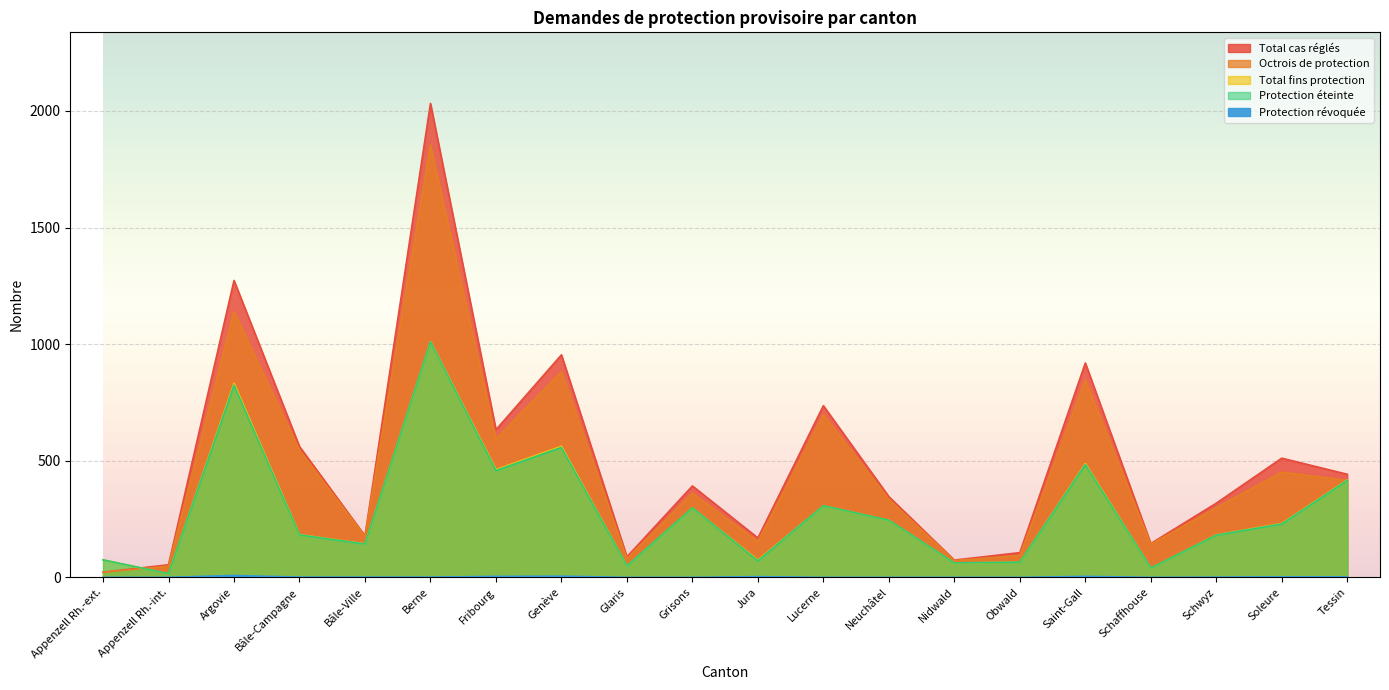

Which series has the largest total across all categories?

Total cas réglés